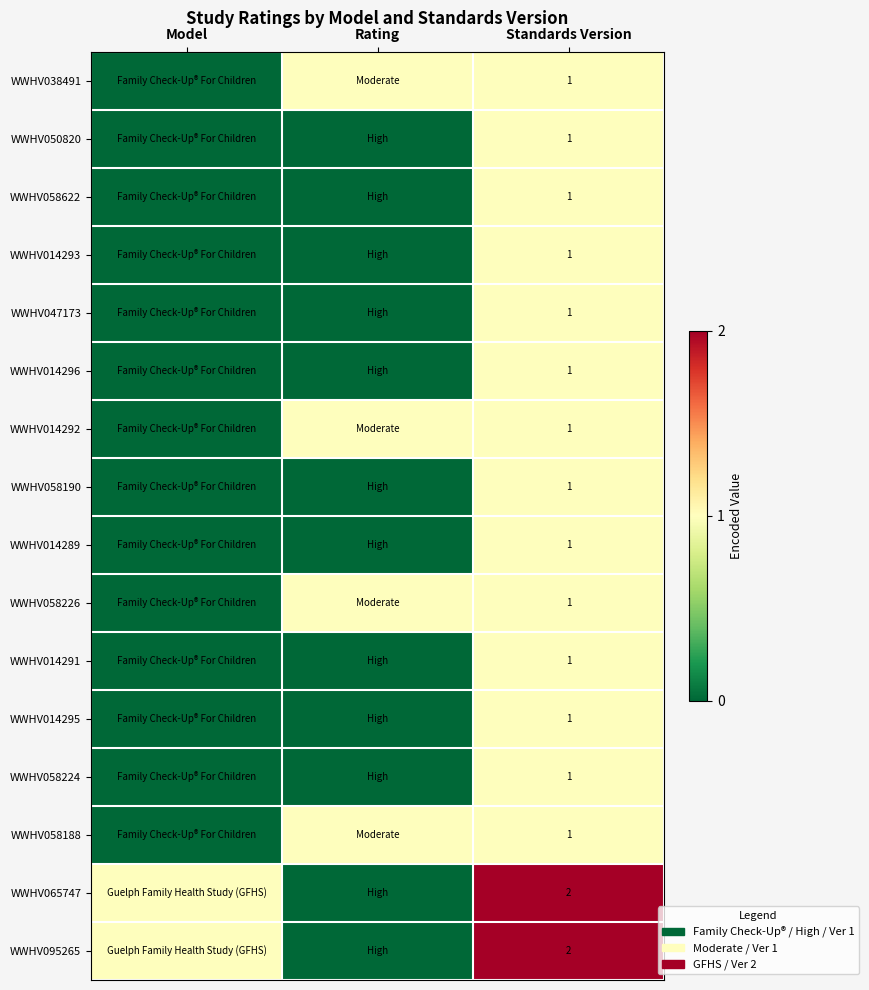

Is it true that WWHV038491 equals 1 at Standards Version?

True